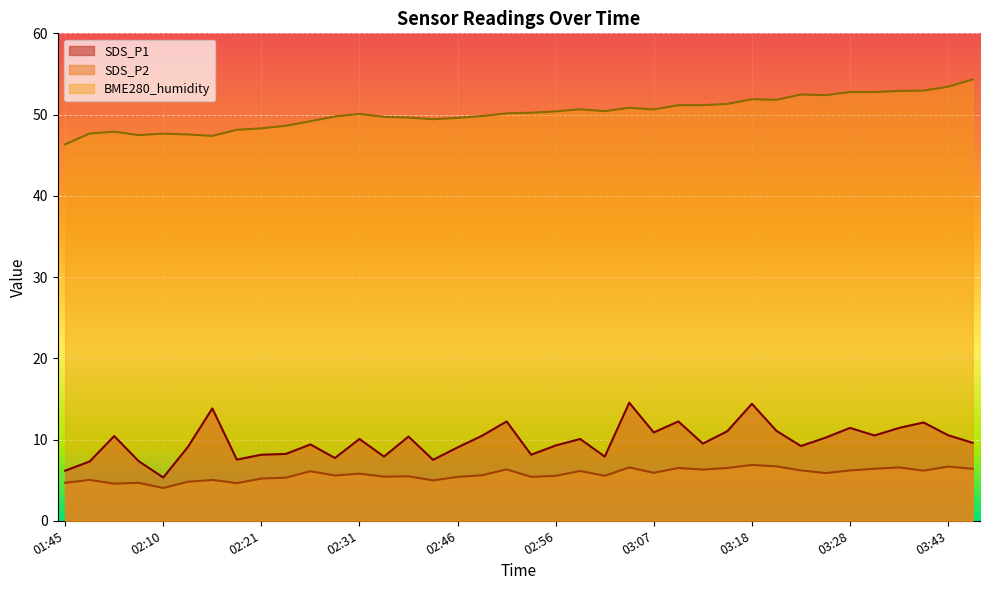

What position from the right is 03:07?

14